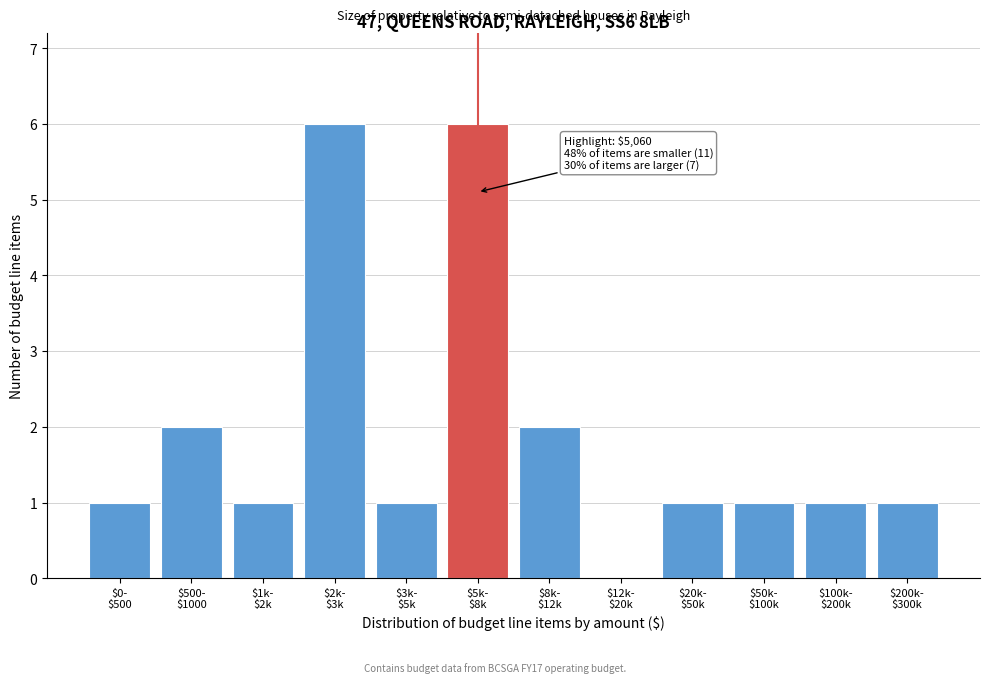

What is the greatest value displayed?

6